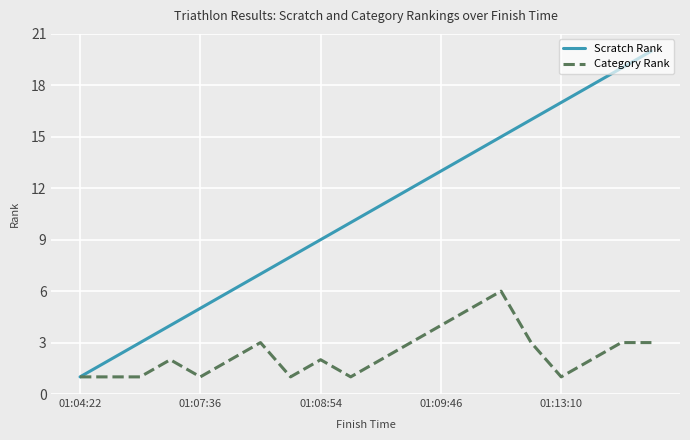

List the series in order of their overall mean, lowest first.

Category Rank, Scratch Rank